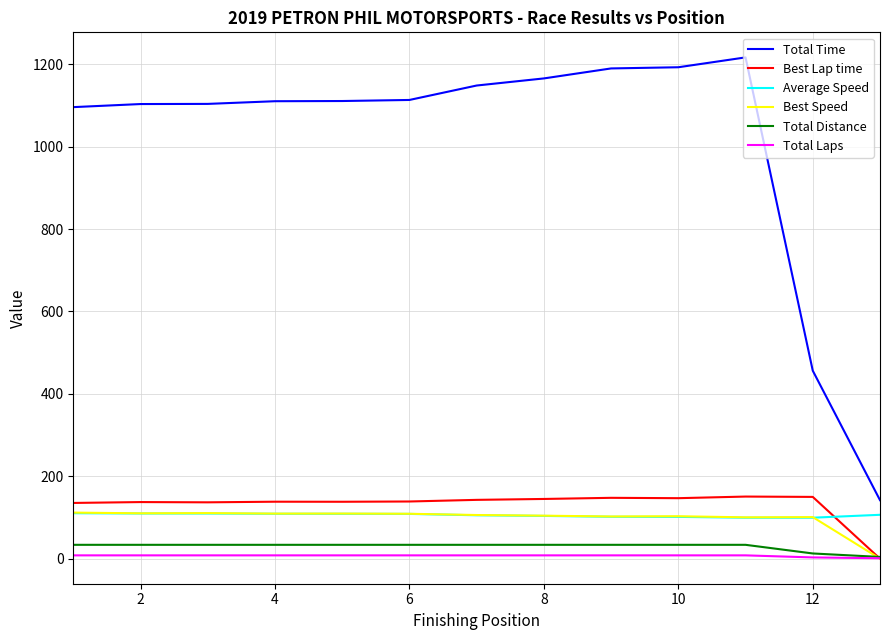

Which series has the largest range (max minus min)?

Total Time